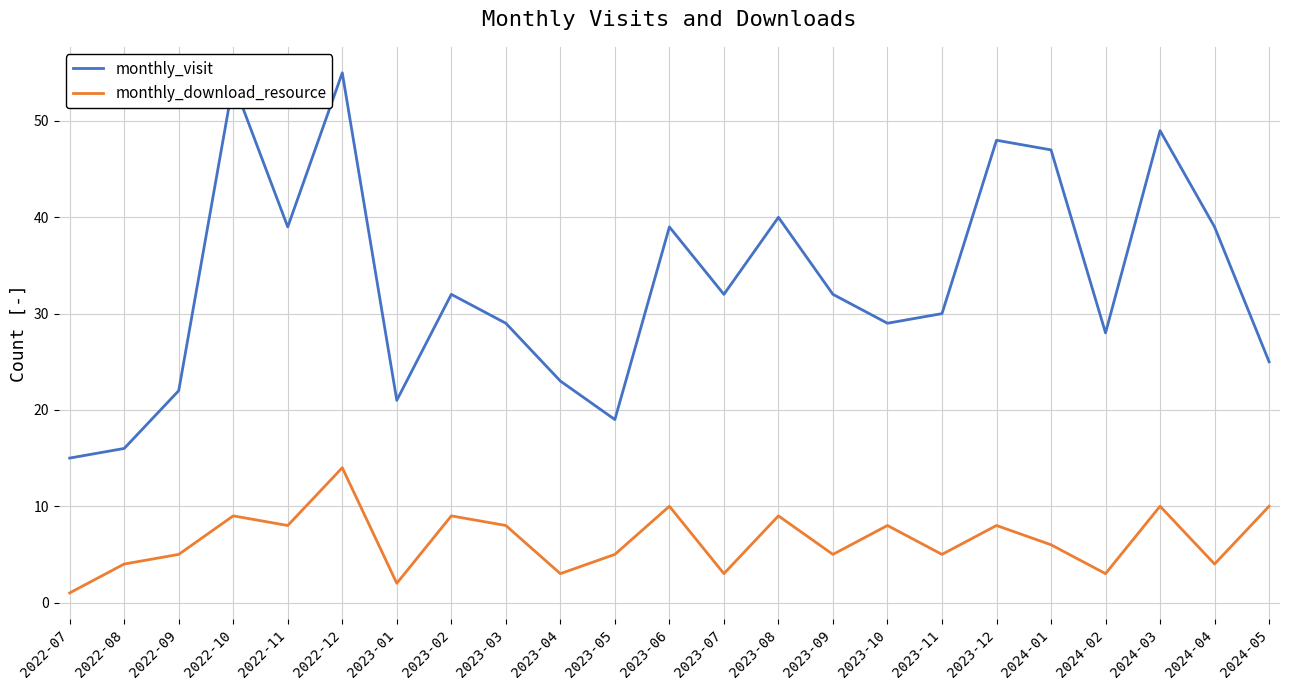

At which label does monthly_download_resource first exceed 6?

2022-10